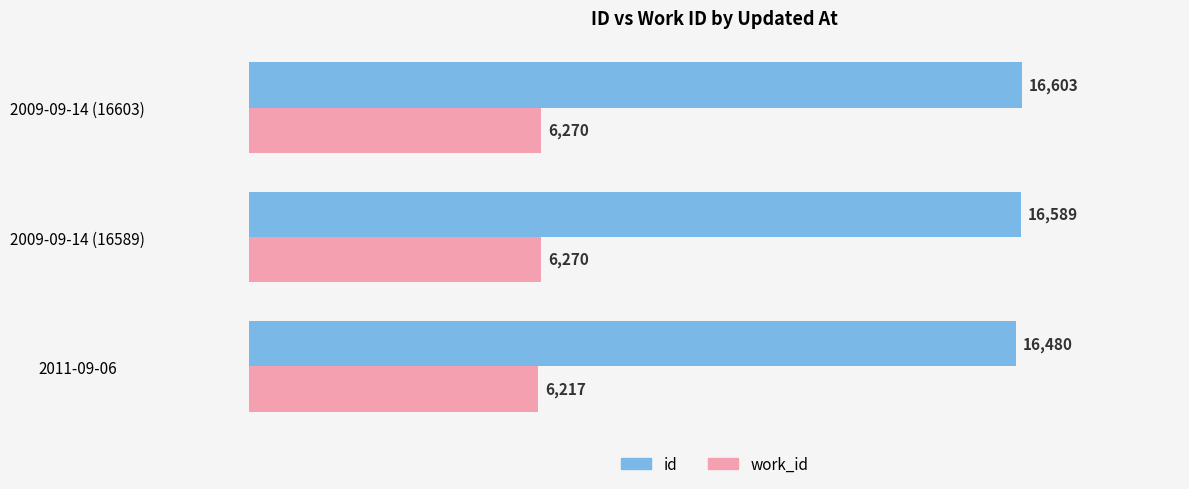

Count the work_id values in the range 6217 to 6270.

3